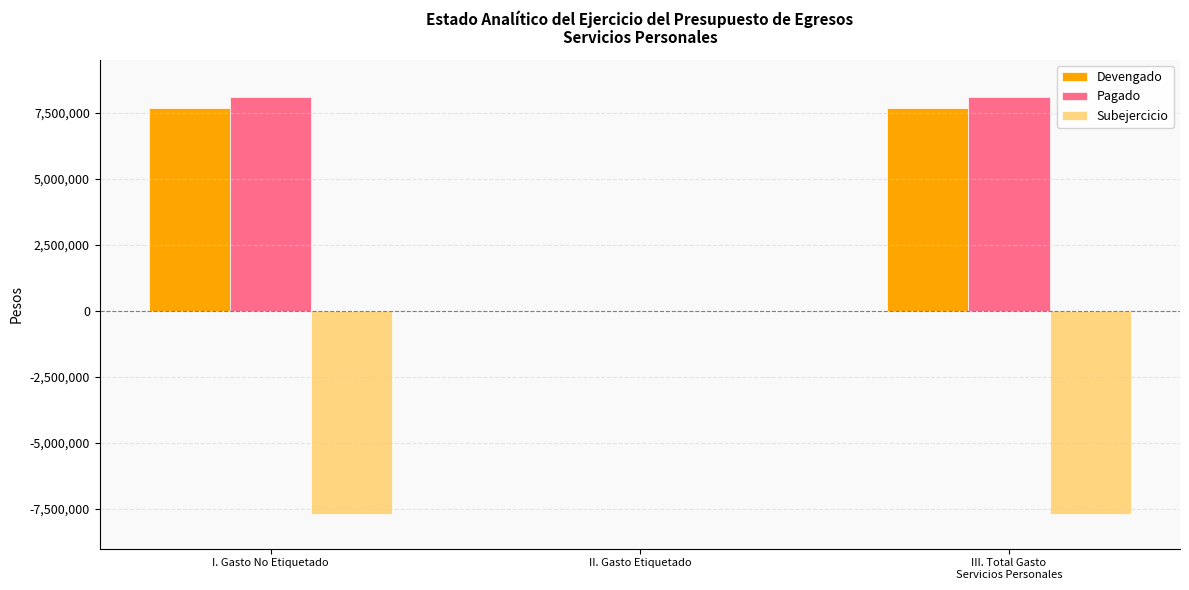

Which series has the widest spread of values?

Pagado